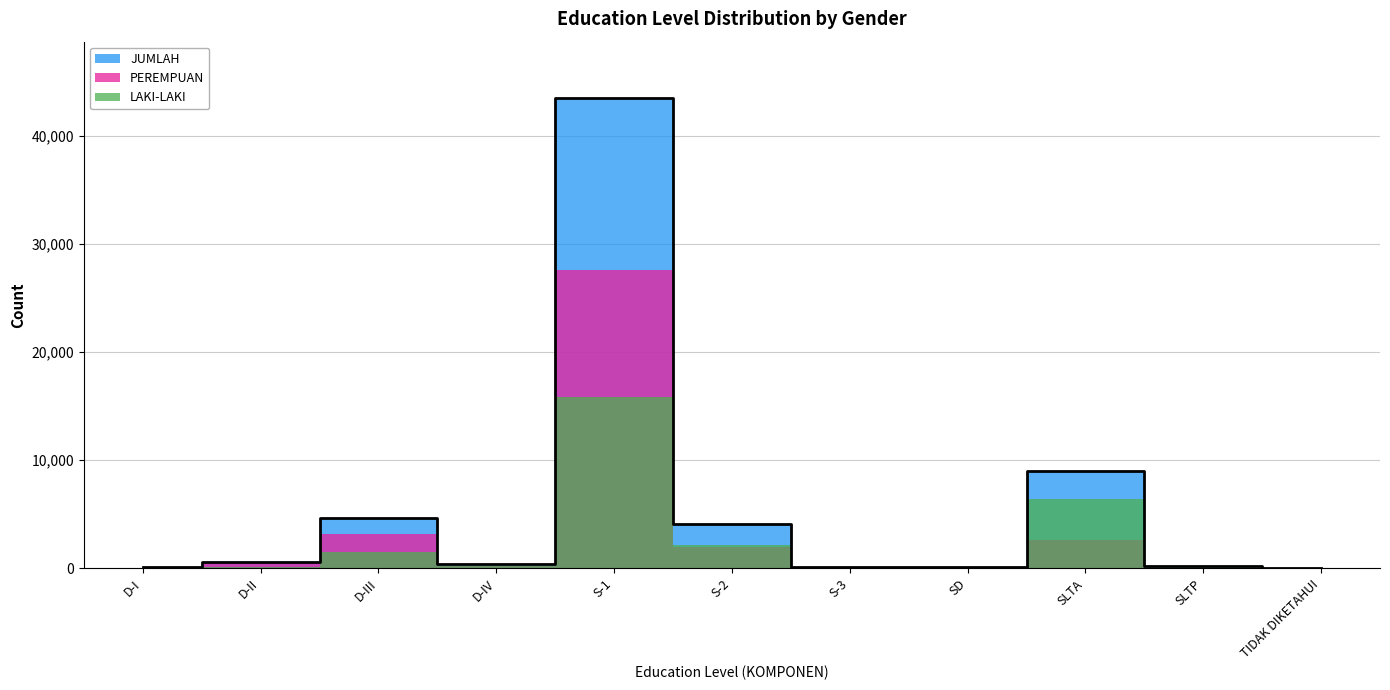

Where is the first local maximum for LAKI-LAKI?

D-III